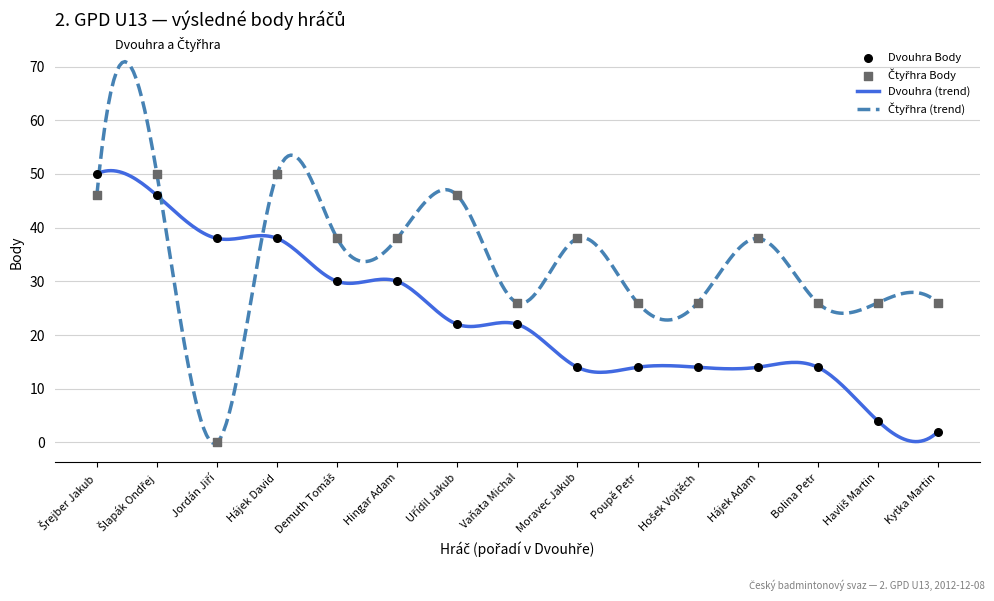

Which series reaches the minimum Y coordinate?

Čtyřhra Body